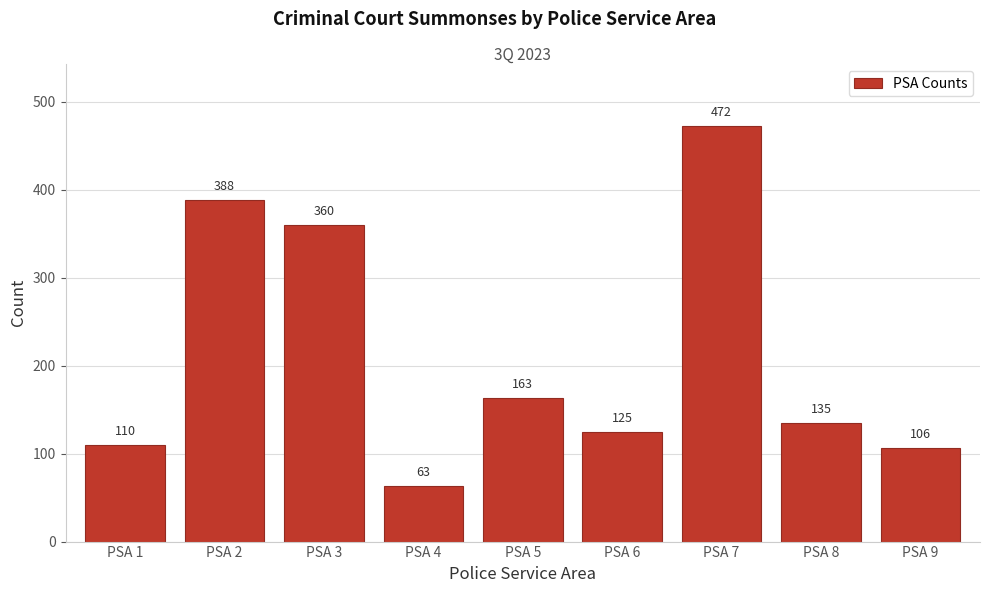

Reading left to right, extract all data points from this chart.

110	388	360	63	163	125	472	135	106